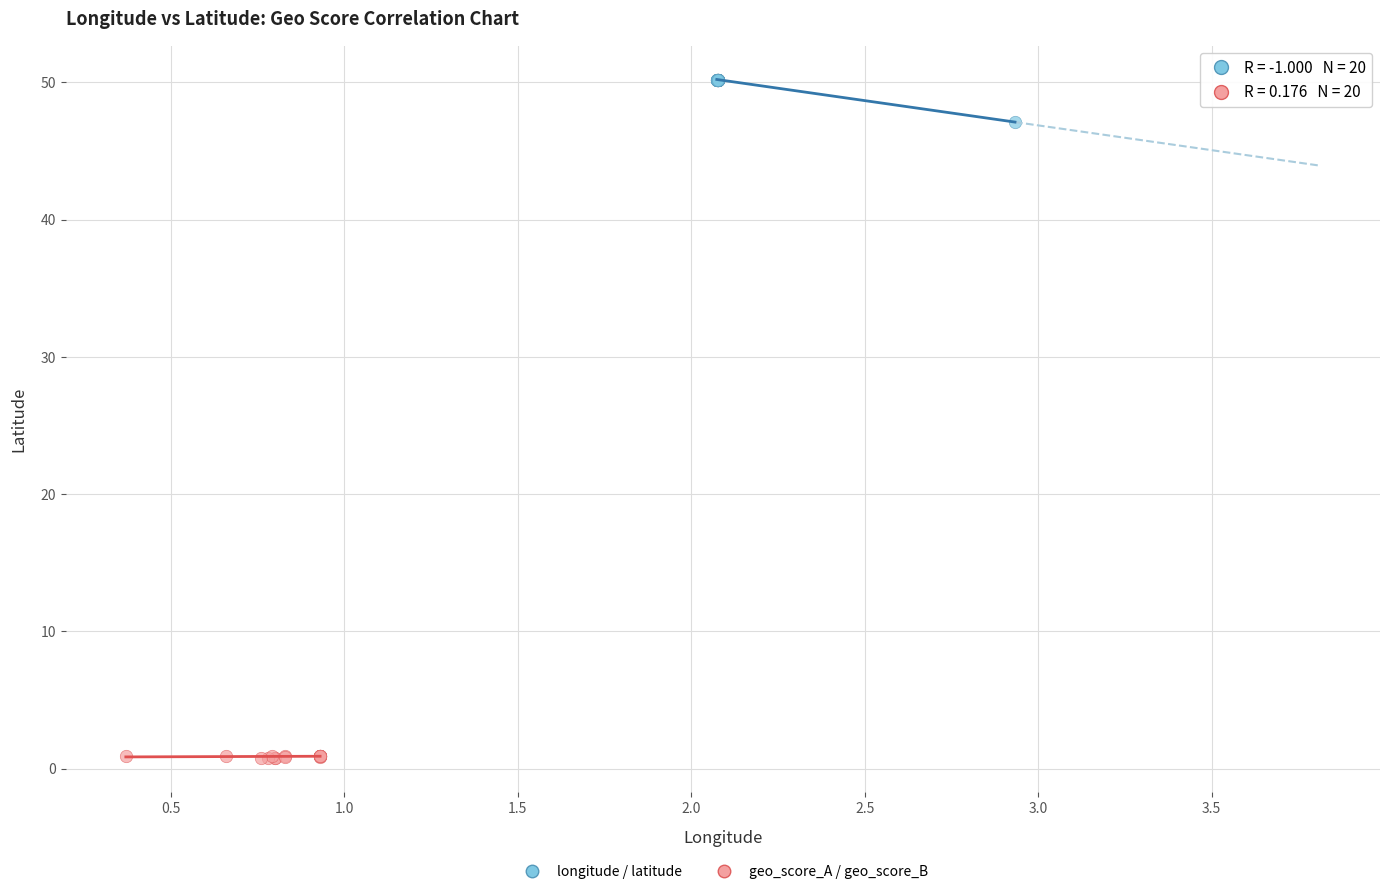

Which series has the largest Y range (max minus min)?

longitude / latitude